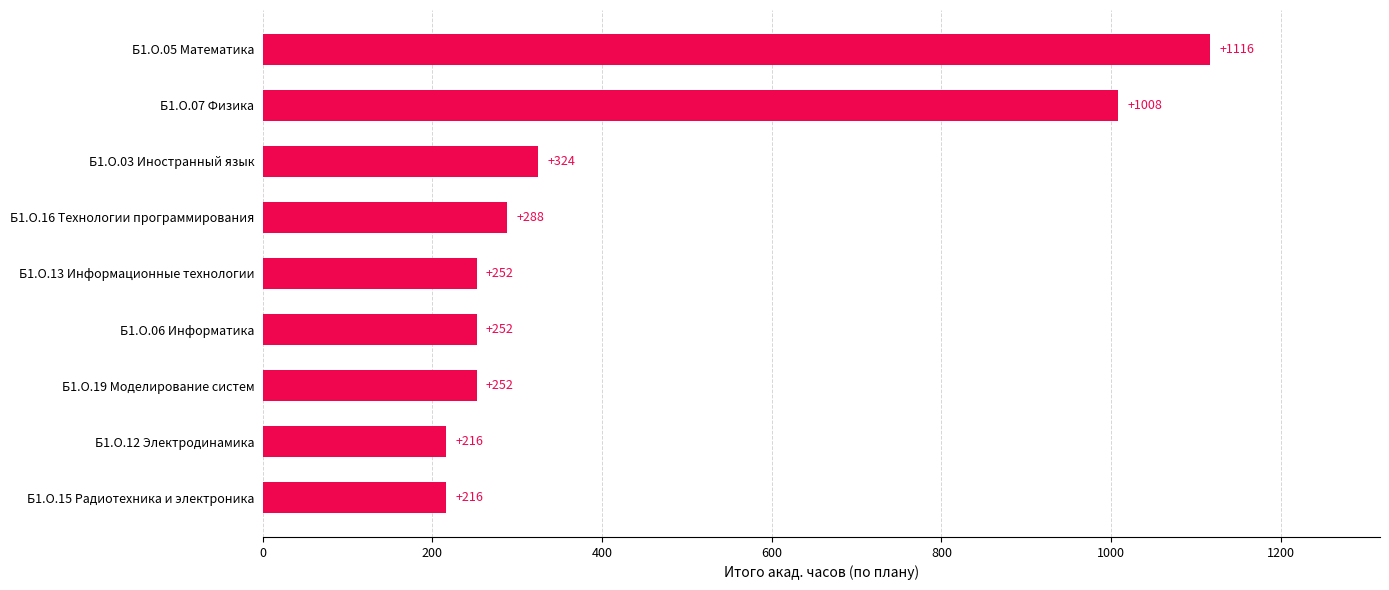

True or false: the data shows 1857 at Б1.О.05 Математика.

False